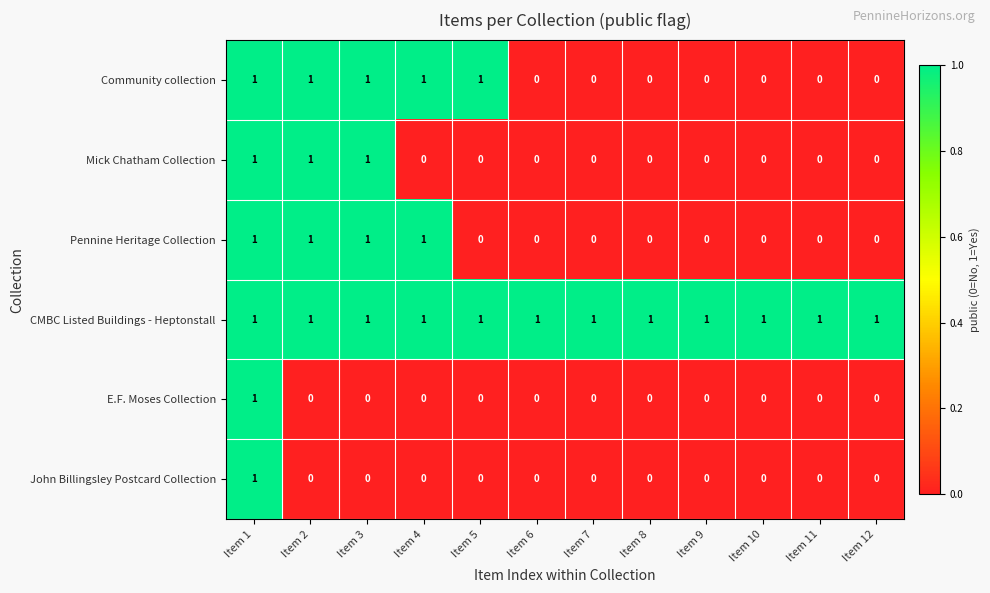

What is the total value across all series at Item 1?

6